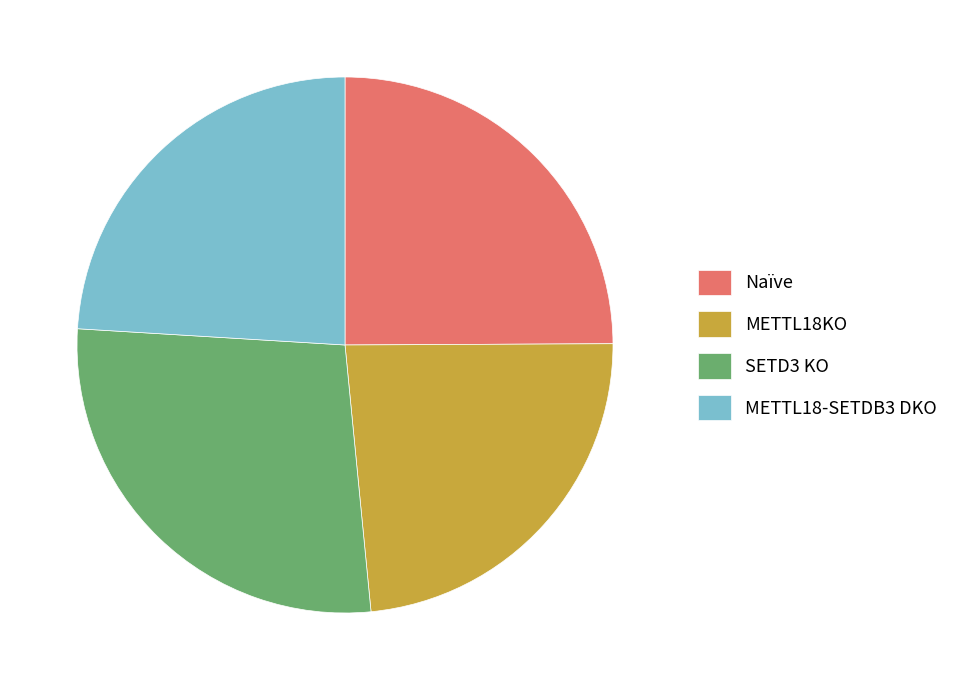

Is there a majority slice in this chart?

No